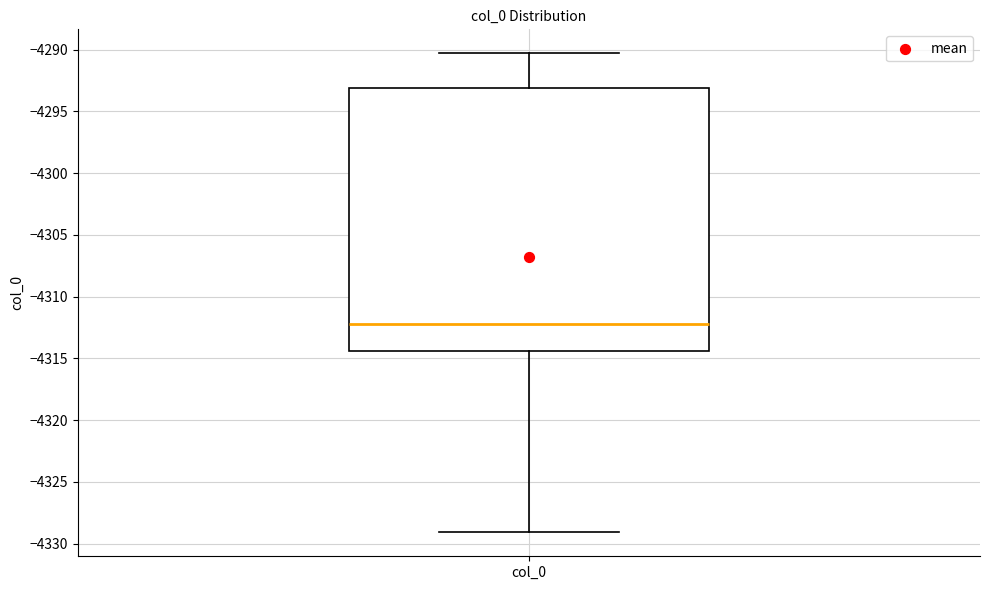

Read this box plot against the y-axis: the position of the median line, the range covered by the box, and the ends of both whiskers. The values are not printed on the chart, so give them approximately, as read against the axis.

median -4312.5, box -4314.5 to -4293.0, whiskers -4329.0 to -4290.5